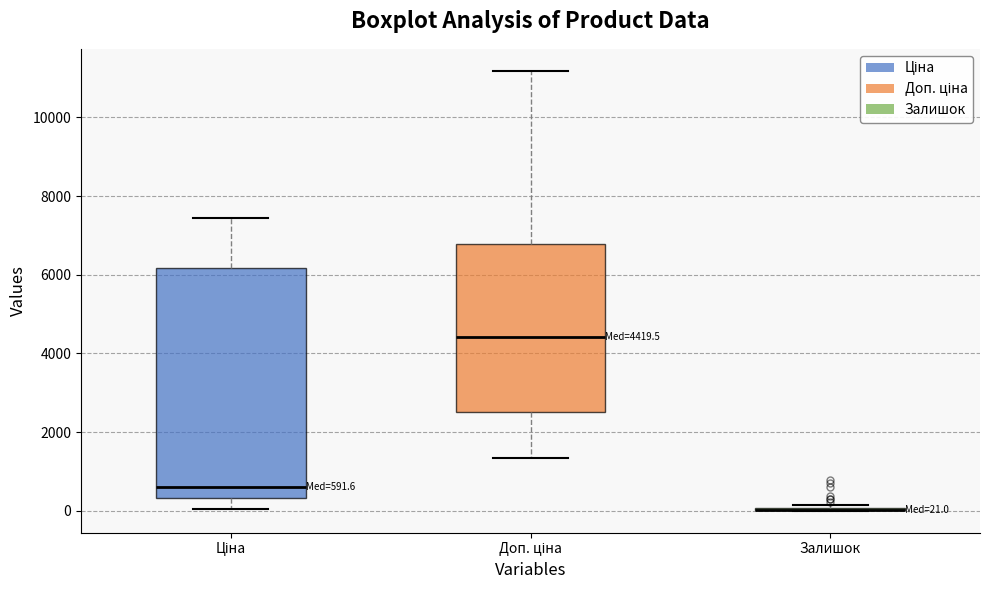

Which box is the tallest, from its lower edge to its upper edge?

Ціна